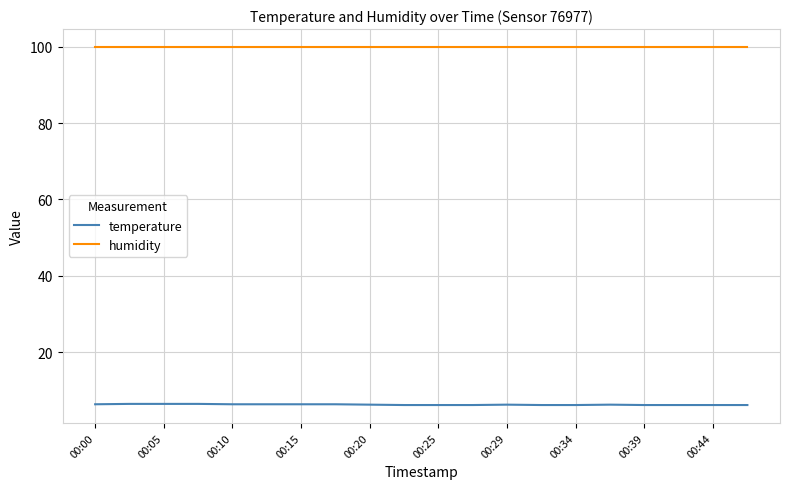

Does the chart display data point markers on the line(s)?

No